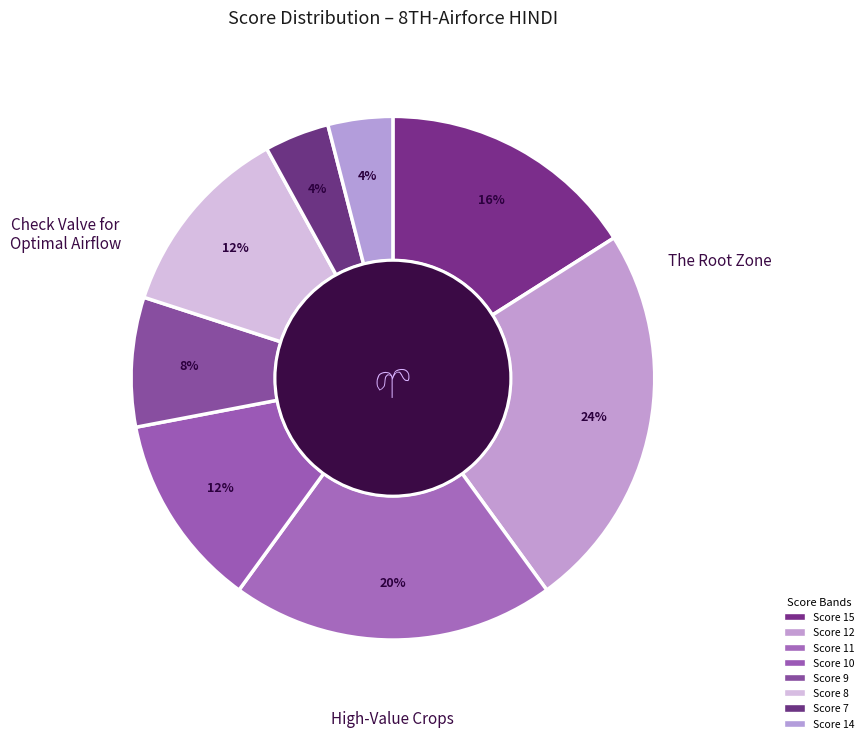

Count the number of slices in the pie.

8